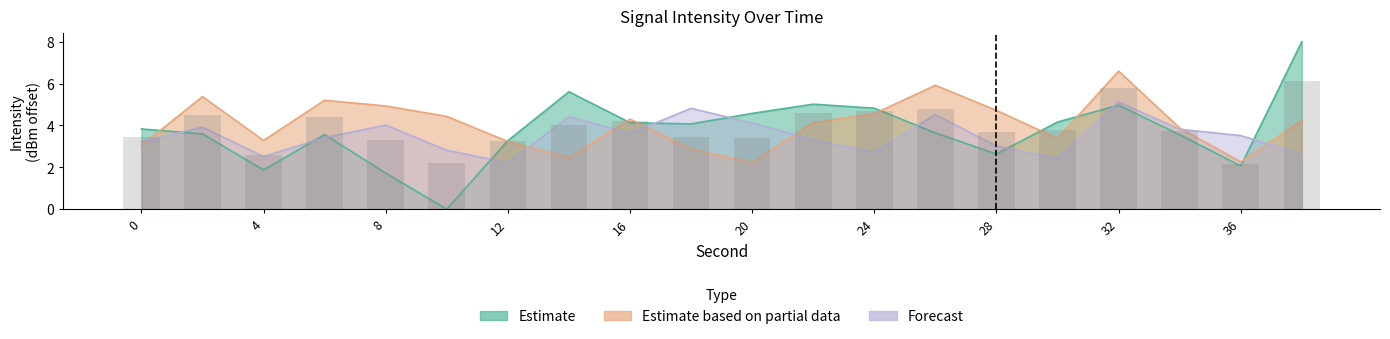

The value of Estimate based on partial data at 10 is 4.4. True or false?

True